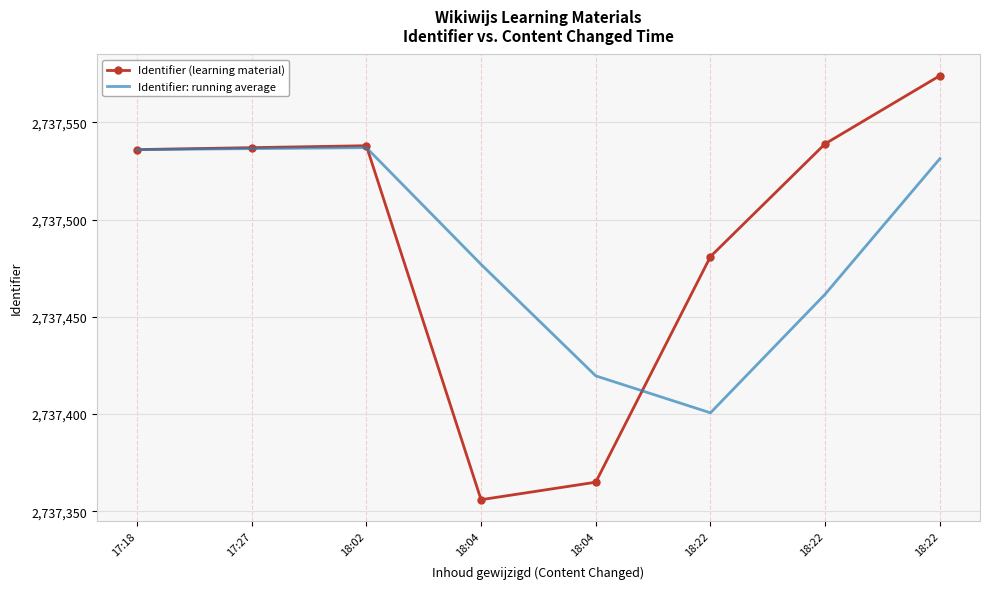

At how many categories does at least one series exceed 2737547?

1